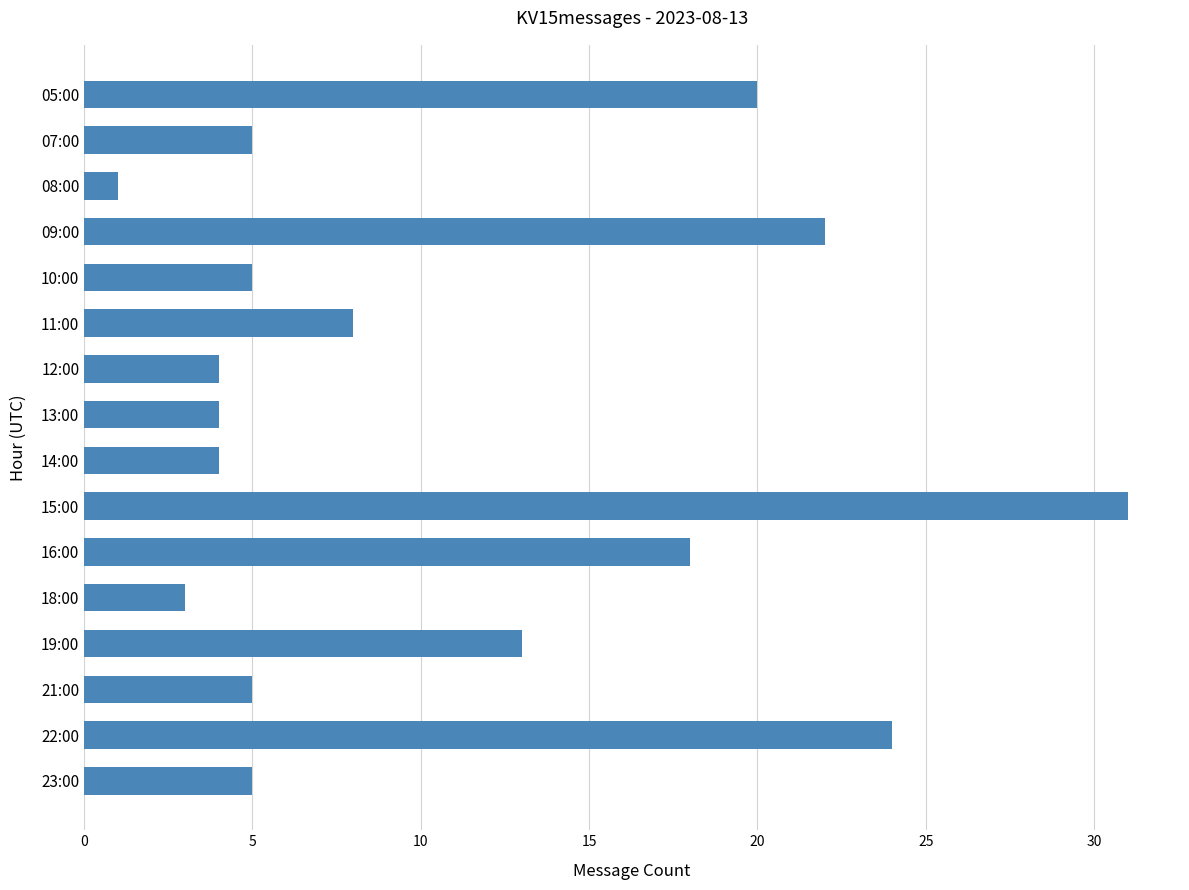

Which label corresponds to the largest value in the chart?

15:00